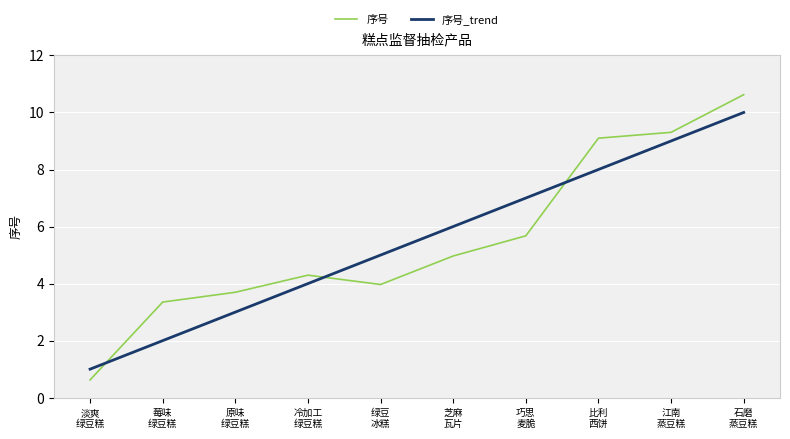

Reading left to right, list all the values displayed in this chart.

序号: 0.6	3.4	3.7	4.3	4.0	5.0	5.7	9.1	9.3	10.6
序号_trend: 1.0	2.0	3.0	4.0	5.0	6.0	7.0	8.0	9.0	10.0